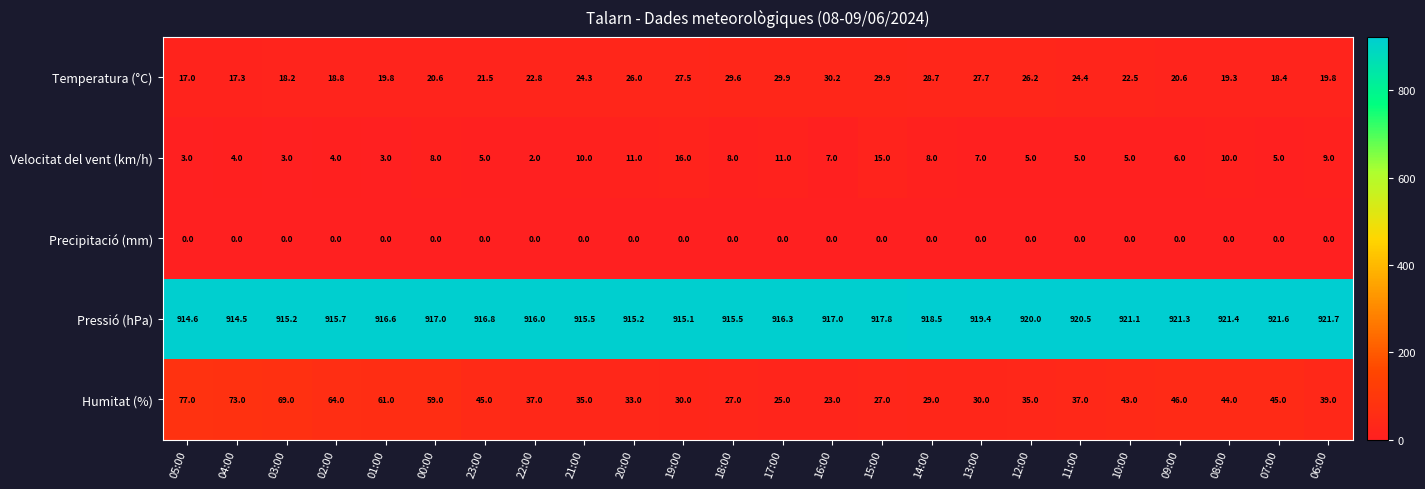

List the series in order of their peak value, lowest first.

Precipitació (mm), Velocitat del vent (km/h), Temperatura (°C), Humitat (%), Pressió (hPa)